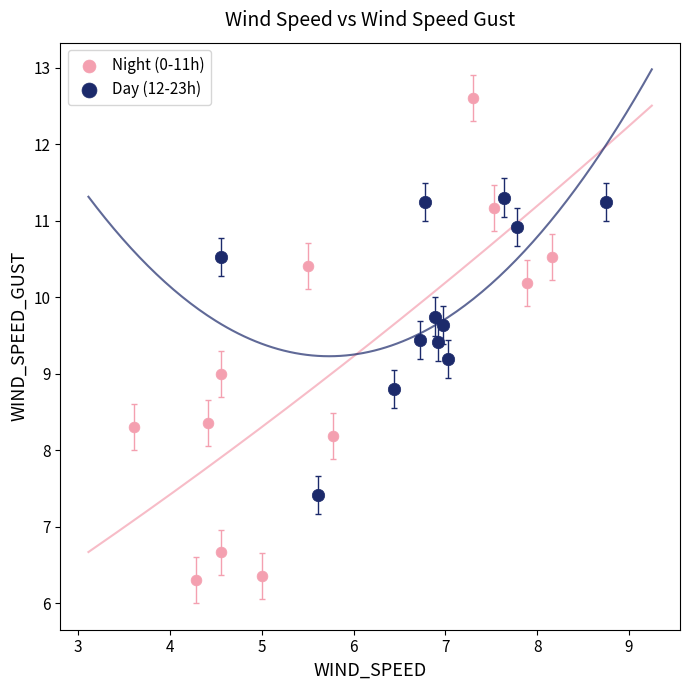

Which series has the largest Y range (max minus min)?

Night (0-11h)